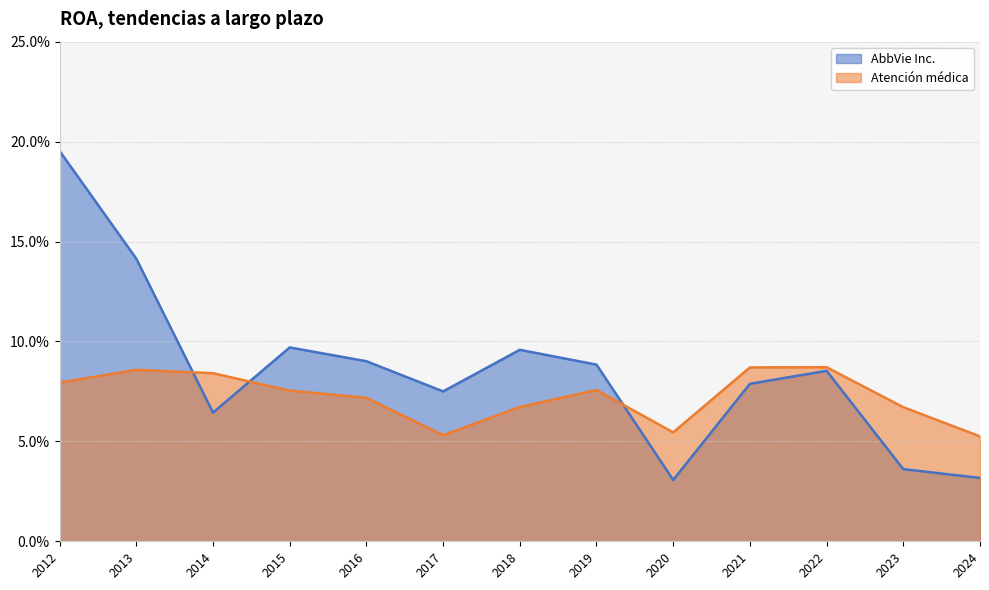

How many intersections are there between AbbVie Inc. and Atención médica?

3